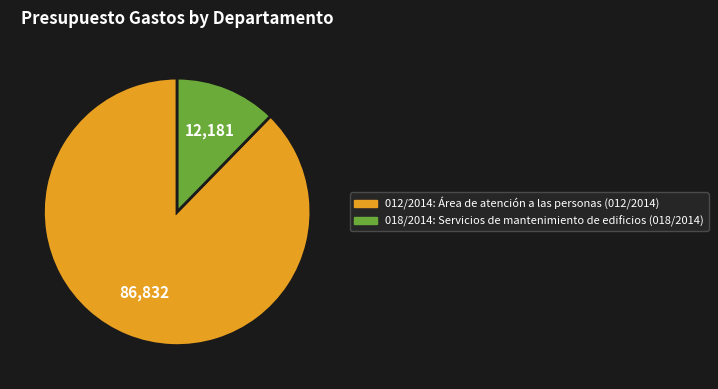

Count the number of slices in the pie.

2